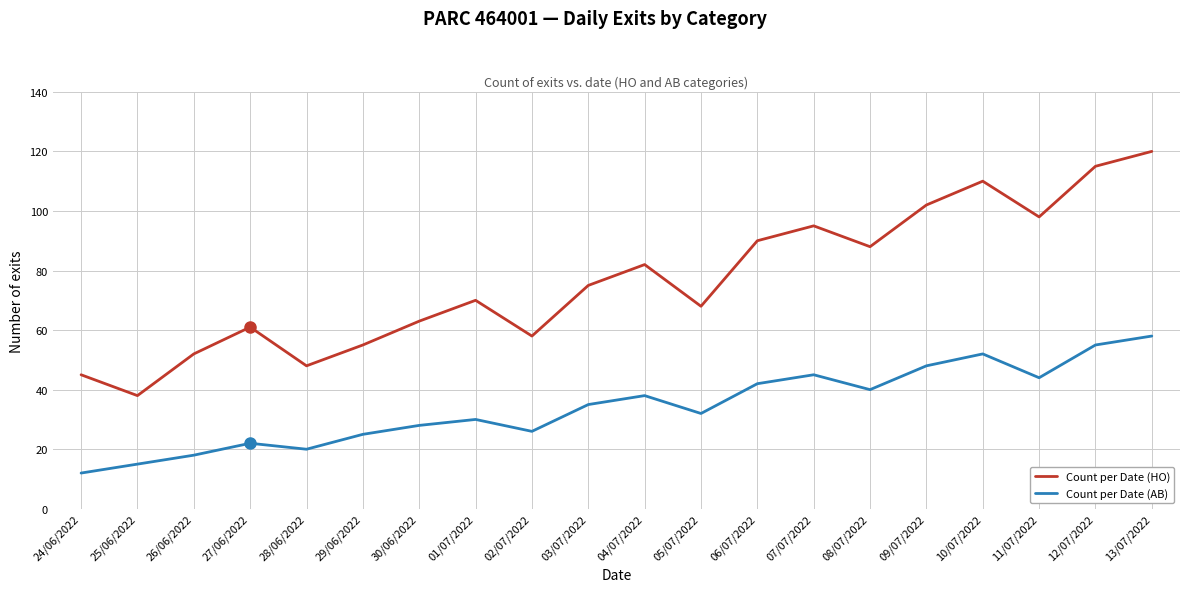

Reading right to left, transcribe all the data shown in this chart.

Count per Date (HO): 13/07/2022=120	12/07/2022=115	11/07/2022=98	10/07/2022=110	09/07/2022=102	08/07/2022=88	07/07/2022=95	06/07/2022=90	05/07/2022=68	04/07/2022=82	03/07/2022=75	02/07/2022=58	01/07/2022=70	30/06/2022=63	29/06/2022=55	28/06/2022=48	27/06/2022=61	26/06/2022=52	25/06/2022=38	24/06/2022=45
Count per Date (AB): 13/07/2022=58	12/07/2022=55	11/07/2022=44	10/07/2022=52	09/07/2022=48	08/07/2022=40	07/07/2022=45	06/07/2022=42	05/07/2022=32	04/07/2022=38	03/07/2022=35	02/07/2022=26	01/07/2022=30	30/06/2022=28	29/06/2022=25	28/06/2022=20	27/06/2022=22	26/06/2022=18	25/06/2022=15	24/06/2022=12